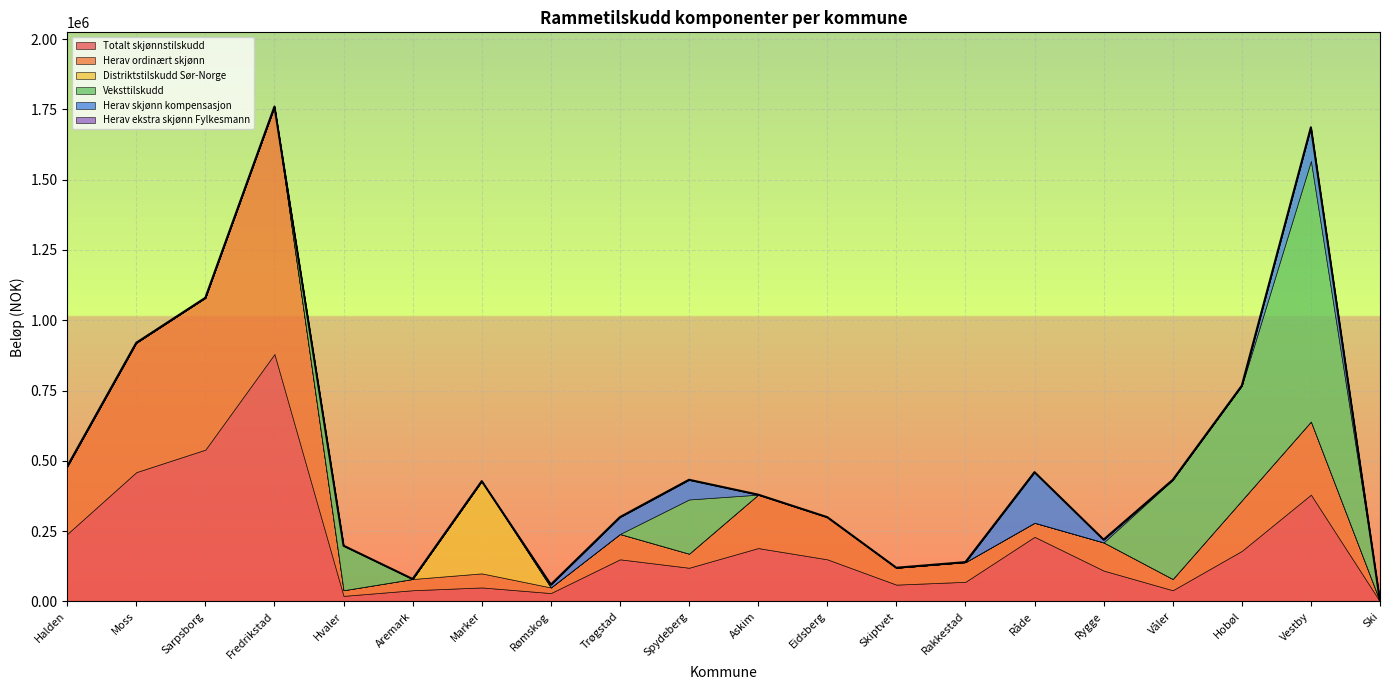

How many times do Herav skjønn kompensasjon and Veksttilskudd cross each other?

2